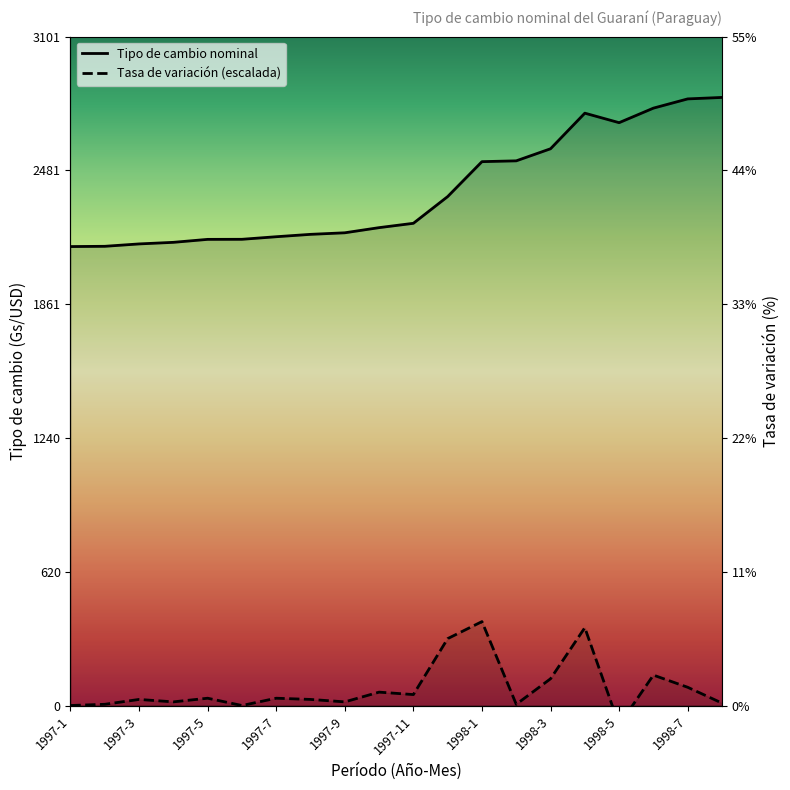

What is the smallest value displayed?

-90.2